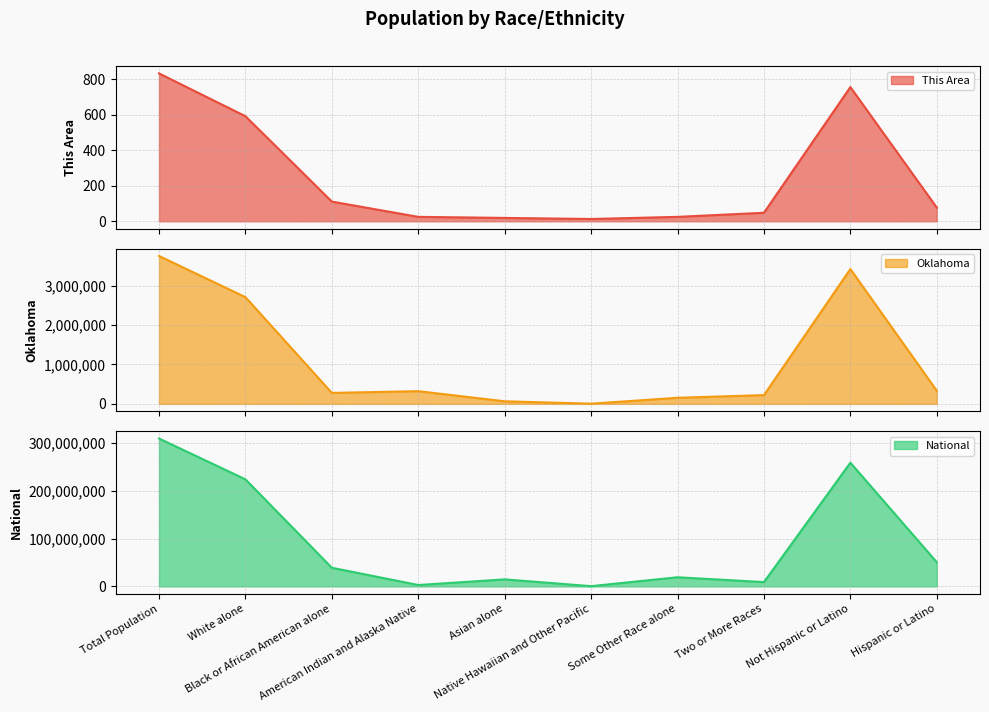

What is the difference between the second highest and second lowest values in the This Area series?

737